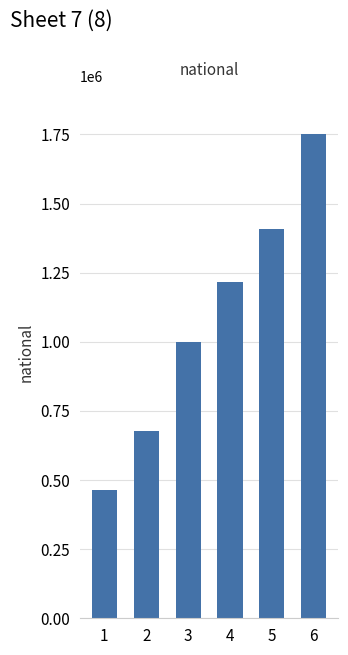

What is the sum of the values at 3 and 5?

2405526